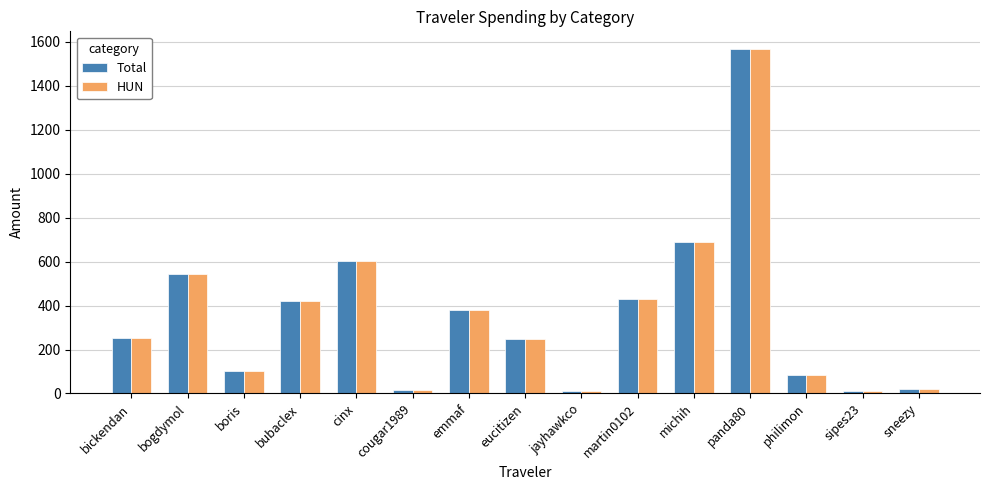

What are all the series names shown in the legend?

Total, HUN